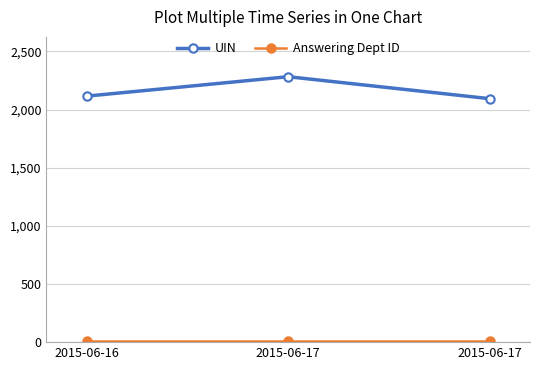

What is the sum of the UIN values at 2015-06-16 and 2015-06-17?

4208